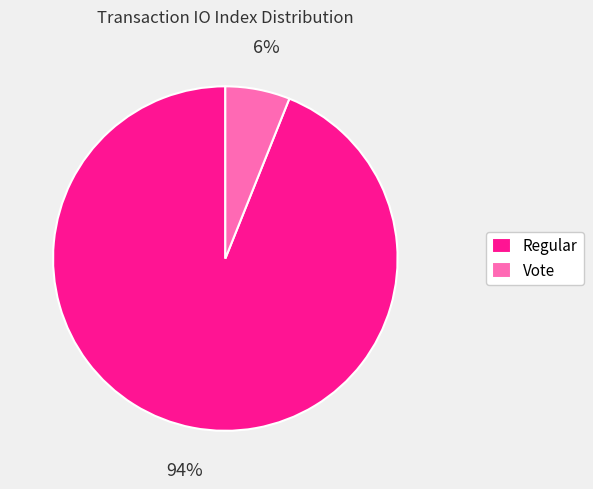

To the nearest percent, what is the difference between the largest and smallest slice percentages?

88%